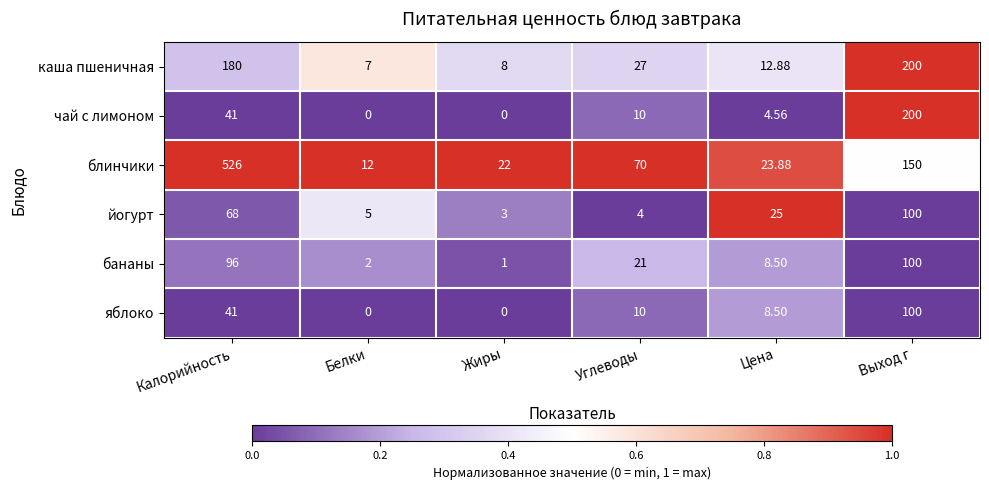

At which label is бананы closest to 50?

Углеводы